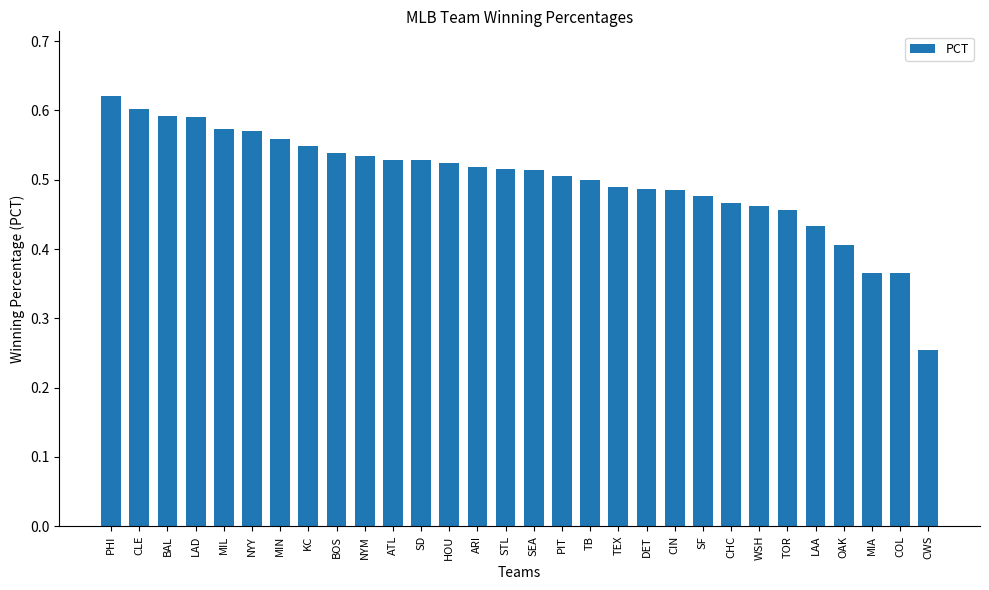

Which has a higher value, NYY or TB?

NYY